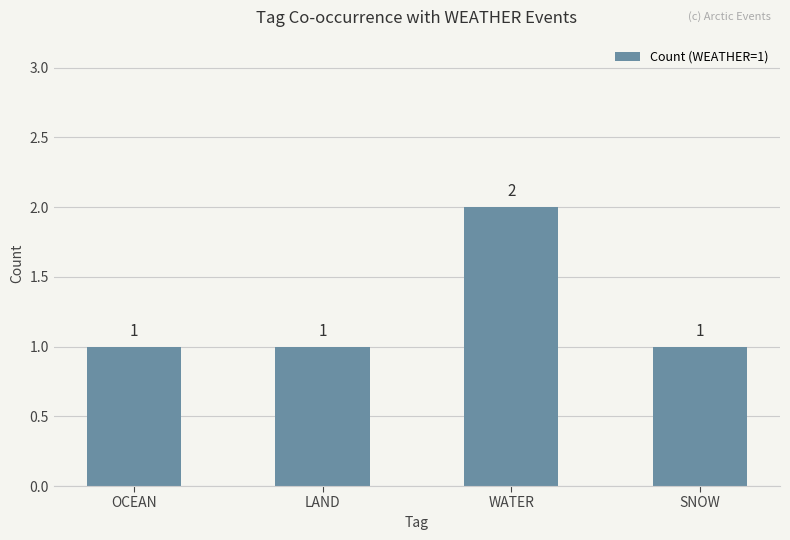

What is the value of the 2nd bar from the left?

1